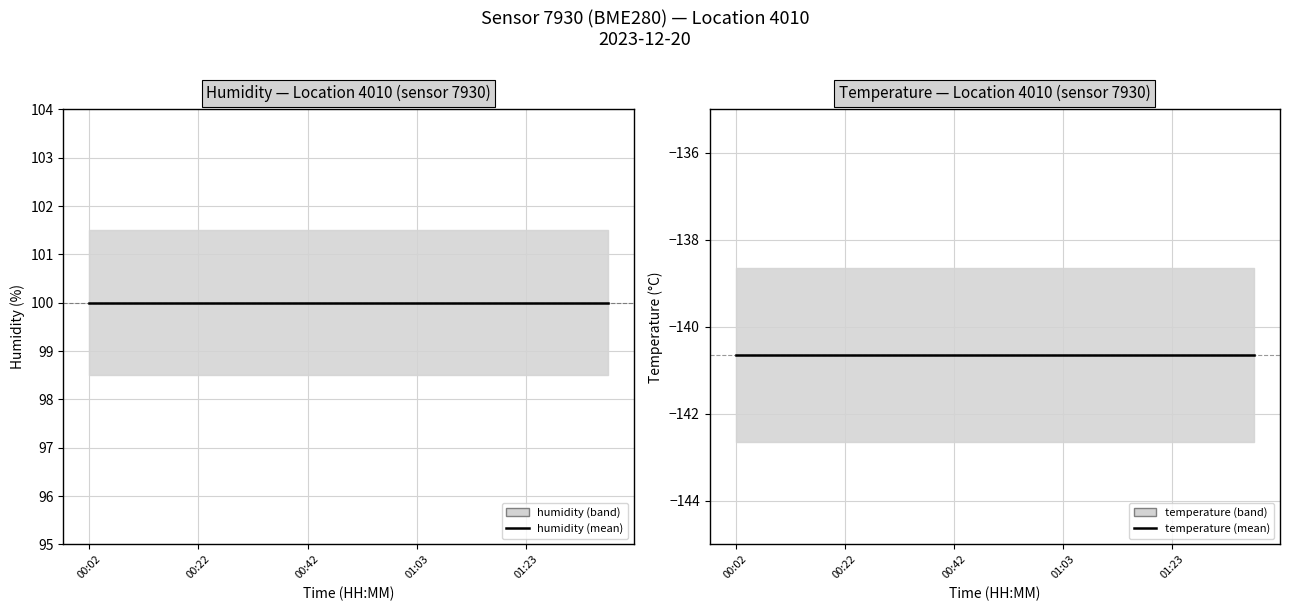

What is the difference between the highest and lowest values at 01:03?

240.6